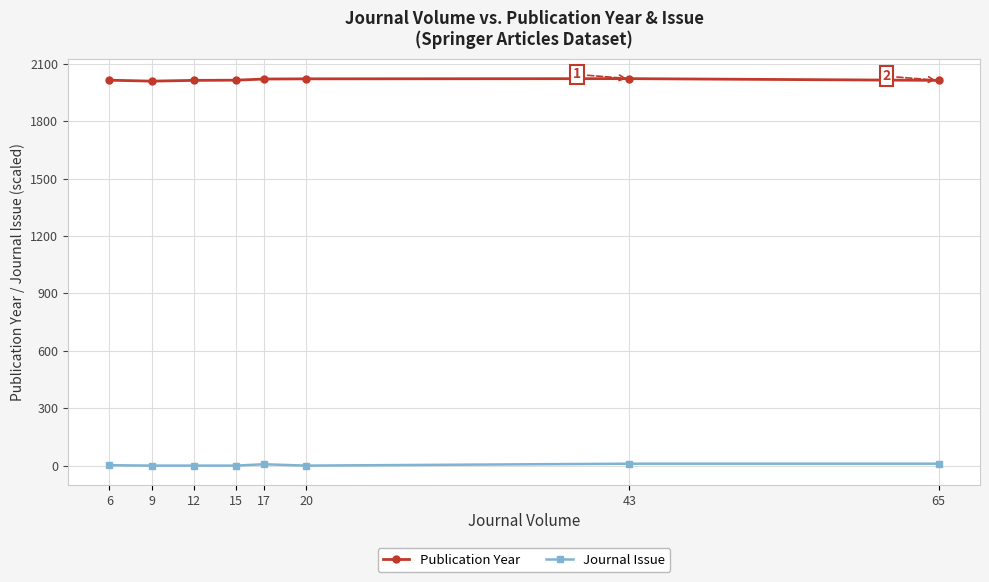

True or false: Journal Issue and Publication Year intersect in this chart.

False